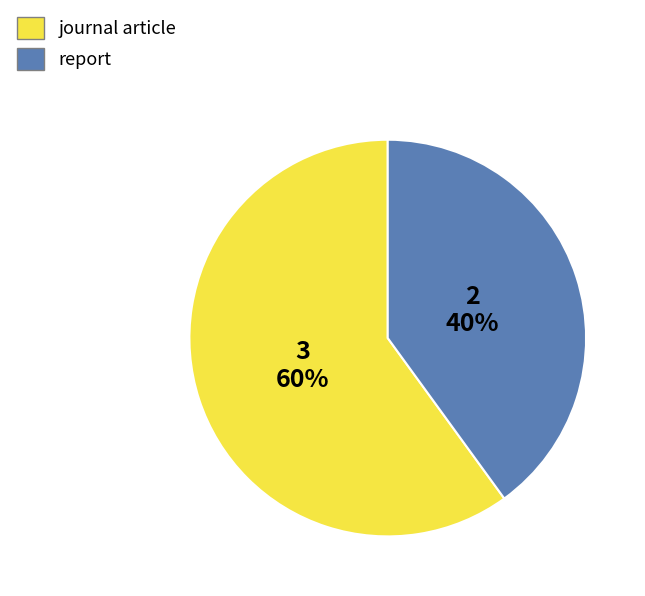

Do report and journal article together represent more than half of the pie?

Yes